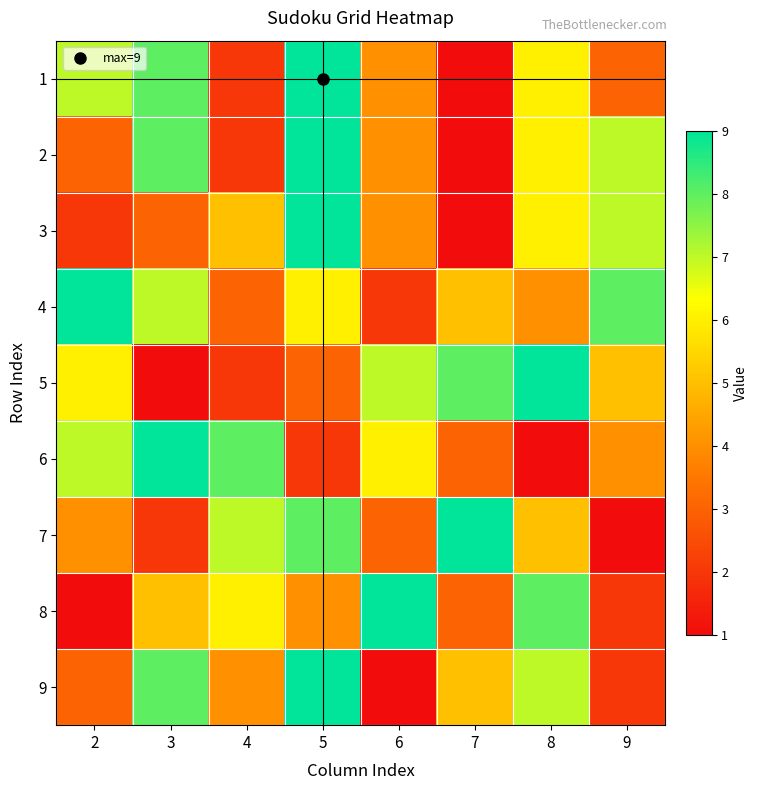

What is the total value across all series at 4?

39